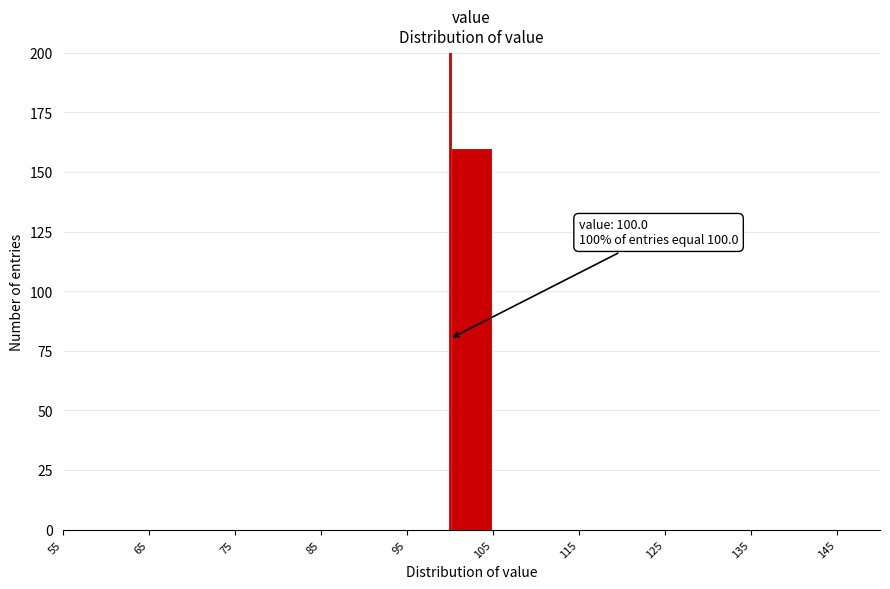

Which range on the x-axis has the tallest bar?

100 to 105